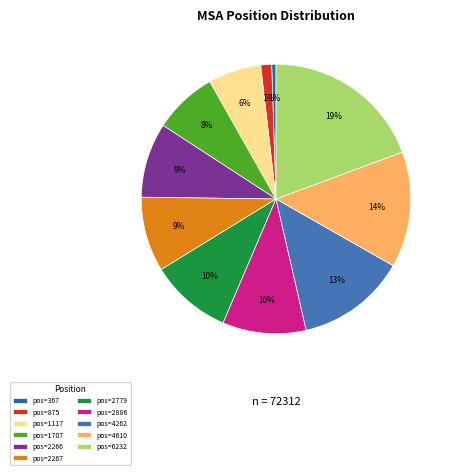

How many slices are in this pie chart?

11